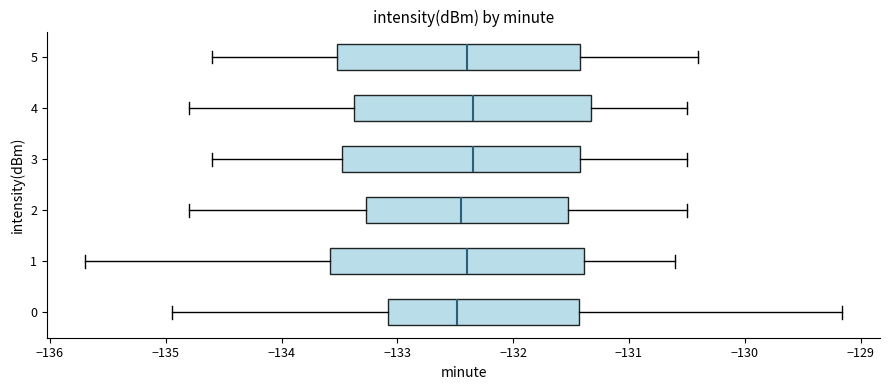

Which box is the widest, from its left edge to its right edge?

1